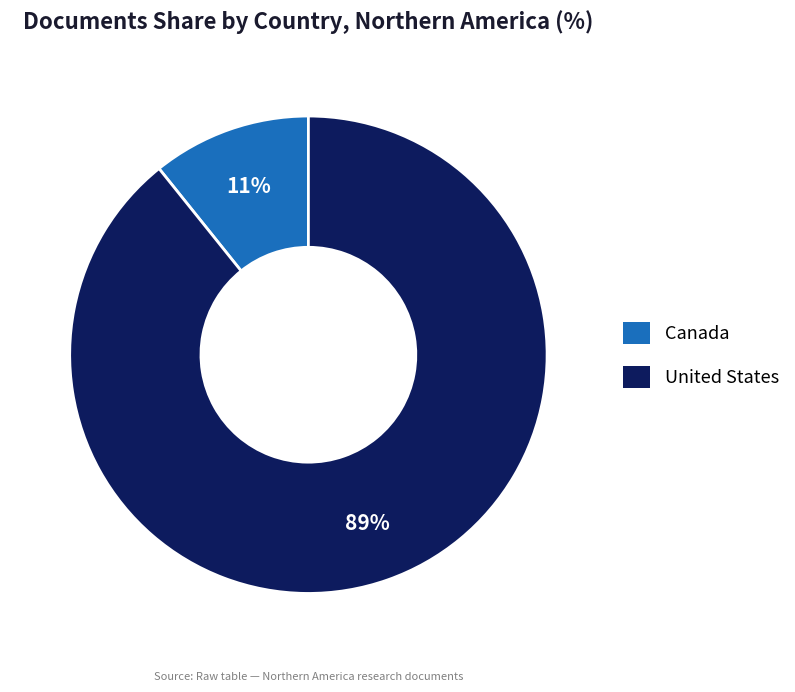

What is the majority slice?

United States